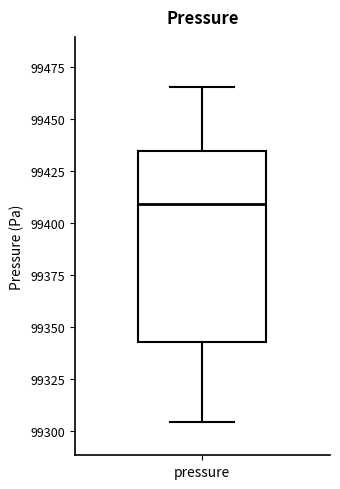

Read this box plot against the y-axis: the position of the median line, the range covered by the box, and the ends of both whiskers. The values are not printed on the chart, so give them approximately, as read against the axis.

median 99410, box 99345 to 99435, whiskers 99305 to 99465